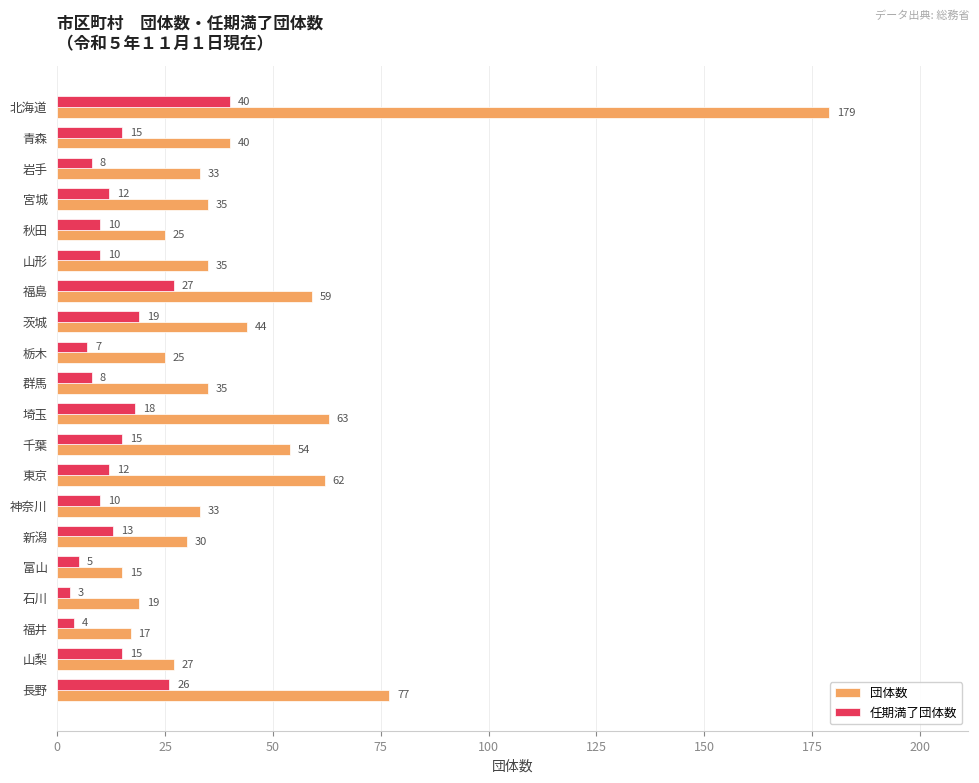

True or false: 団体数 has a value of 33 at 岩手.

True